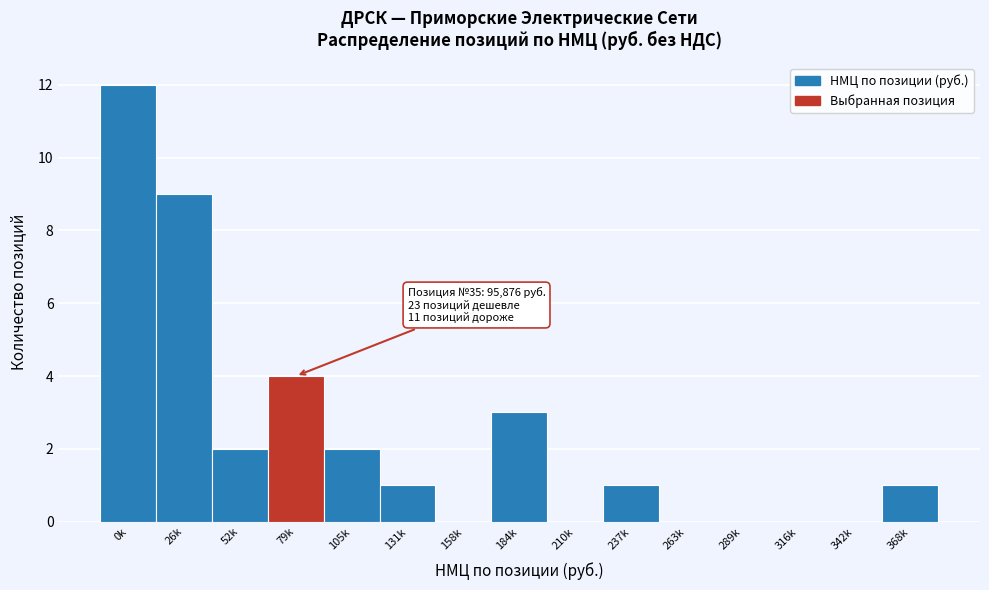

Reading right to left, list all the values displayed in this chart.

368k=1	342k=0	316k=0	289k=0	263k=0	237k=1	210k=0	184k=3	158k=0	131k=1	105k=2	79k=4	52k=2	26k=9	0k=12